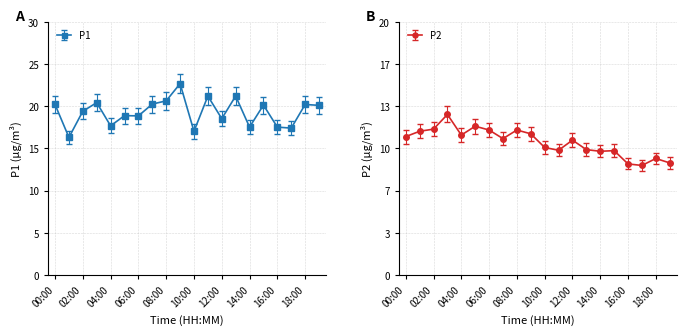

How many interior local peaks does the P2 series have?

6